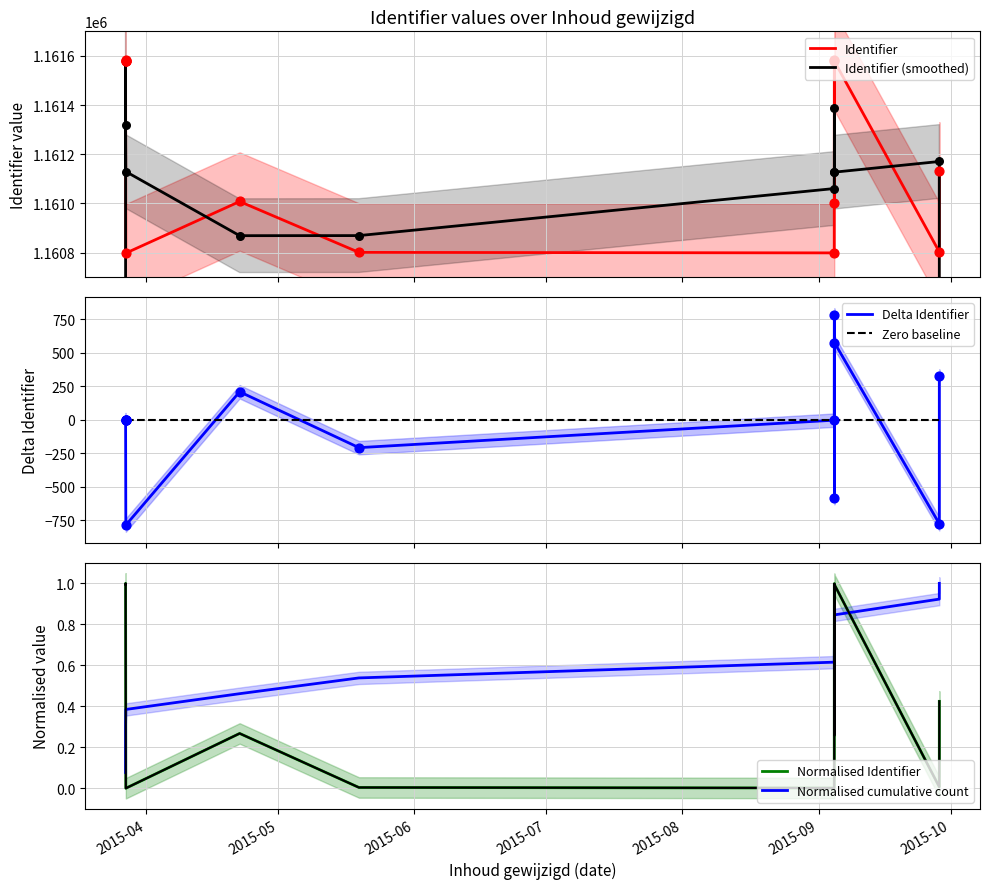

How many intersections are there between Normalised Identifier and Normalised cumulative count?

5